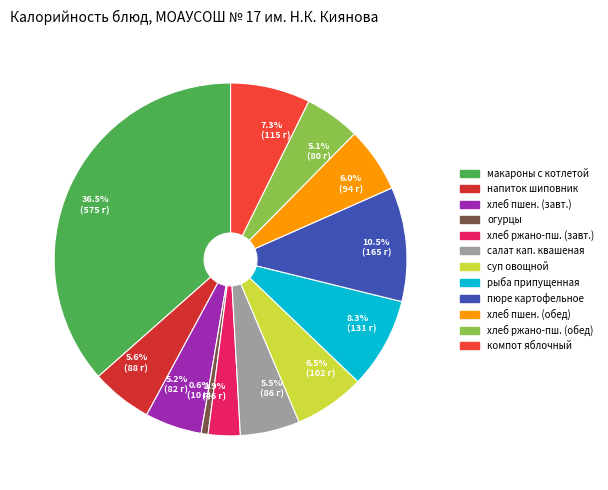

Is there a majority slice in this chart?

No